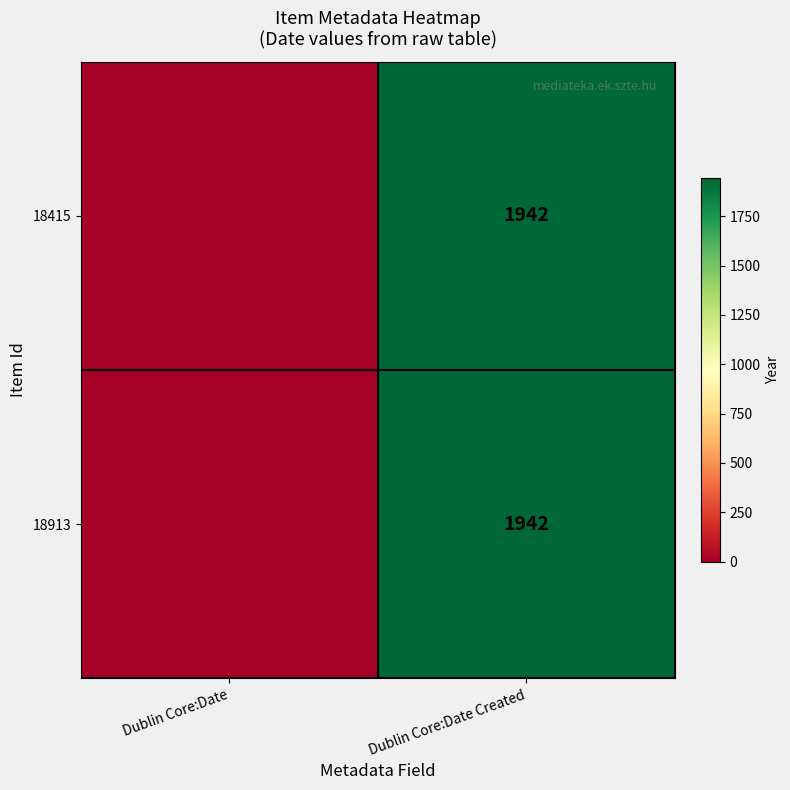

At how many categories does at least one series exceed 1767?

1